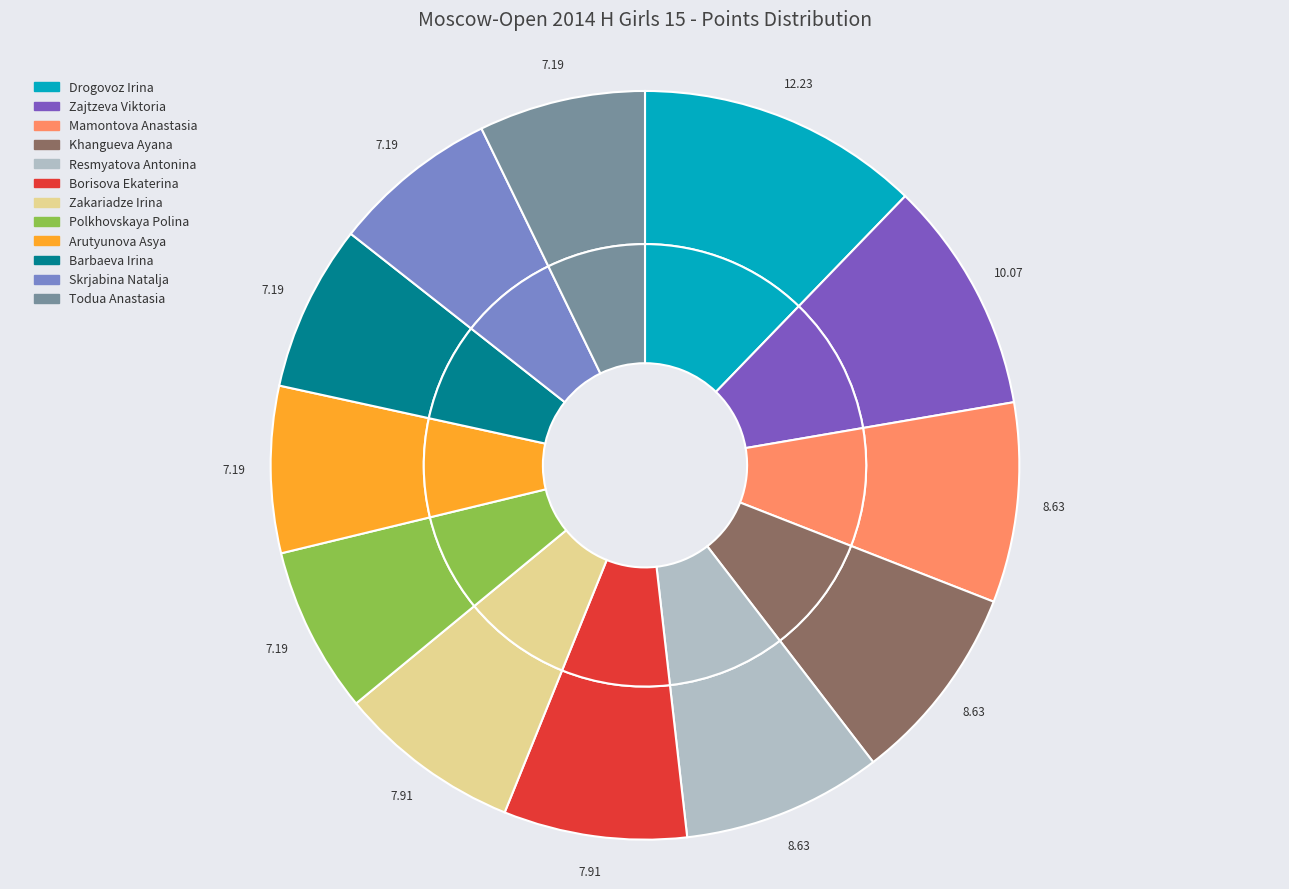

Rank the categories by value from lowest to highest.

Polkhovskaya Polina, Arutyunova Asya, Barbaeva Irina, Skrjabina Natalja, Todua Anastasia, Borisova Ekaterina, Zakariadze Irina, Mamontova Anastasia, Khangueva Ayana, Resmyatova Antonina, Zajtzeva Viktoria, Drogovoz Irina